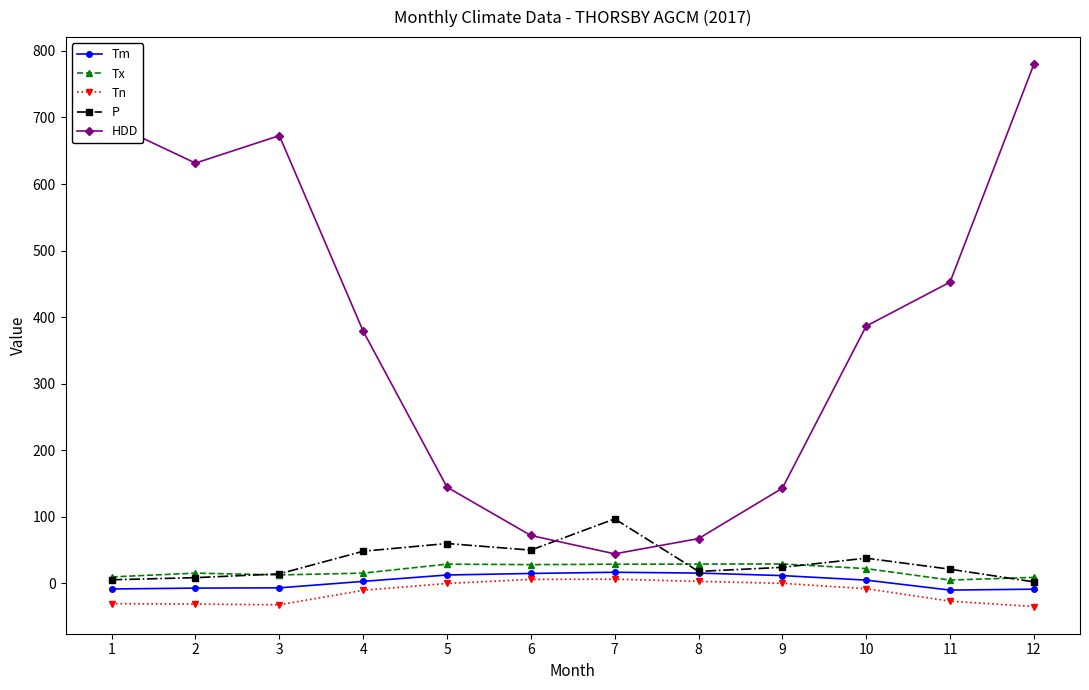

True or false: P has more than 0 interior local peaks.

True